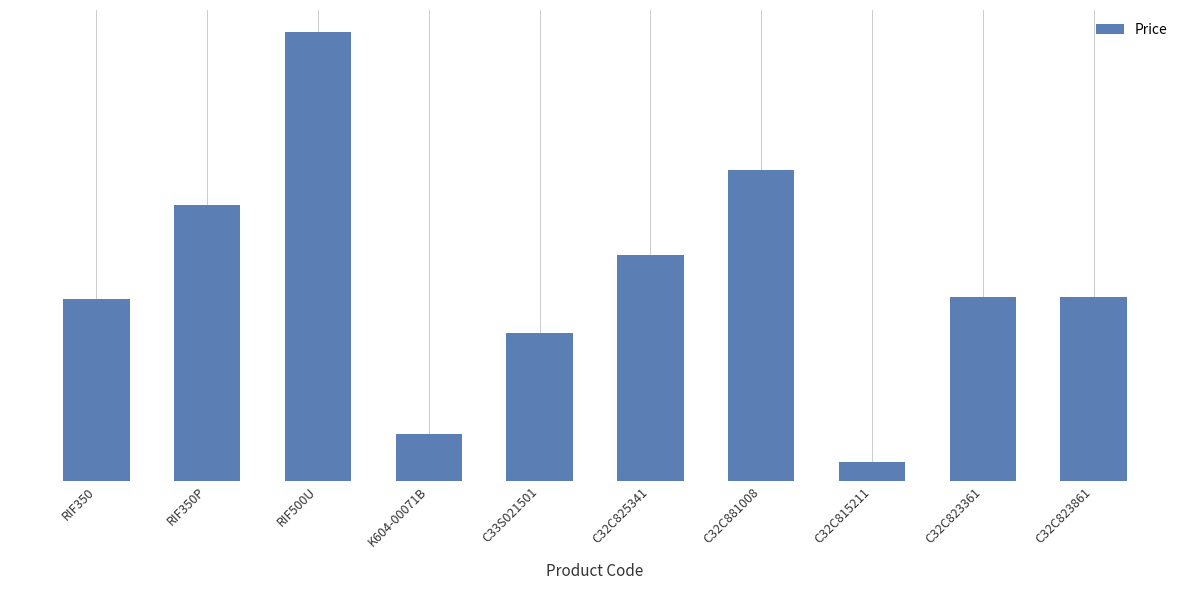

Are the bars grouped side by side (vs. stacked)?

No